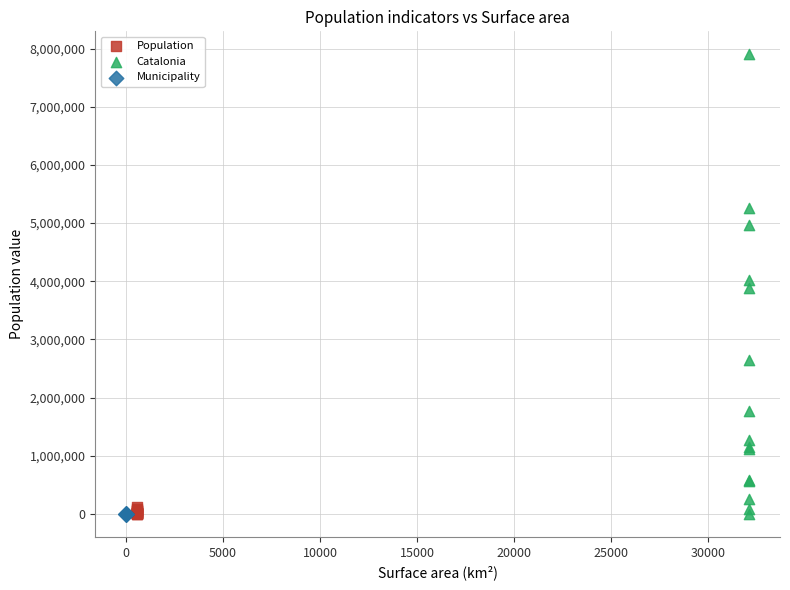

Which series contains the highest Y value?

Catalonia